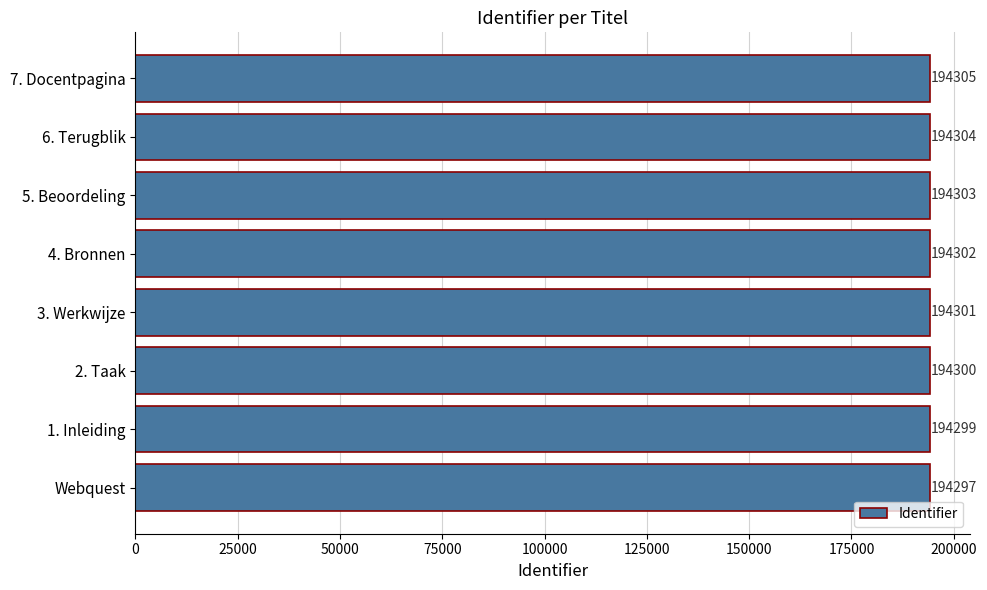

Count the number of categories in the chart.

8